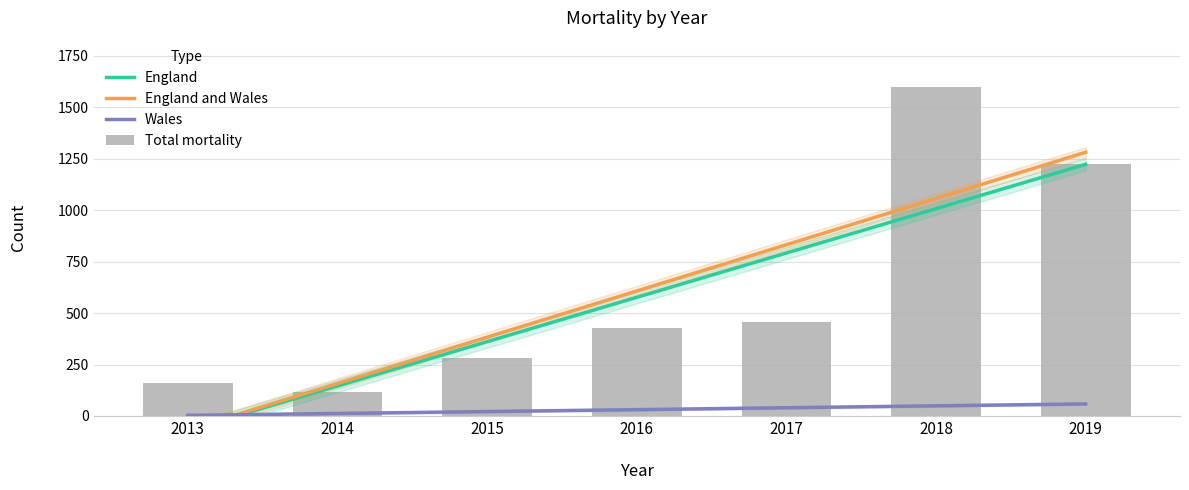

What is the difference between the maximum and second lowest values in the Total mortality series?

1437.0